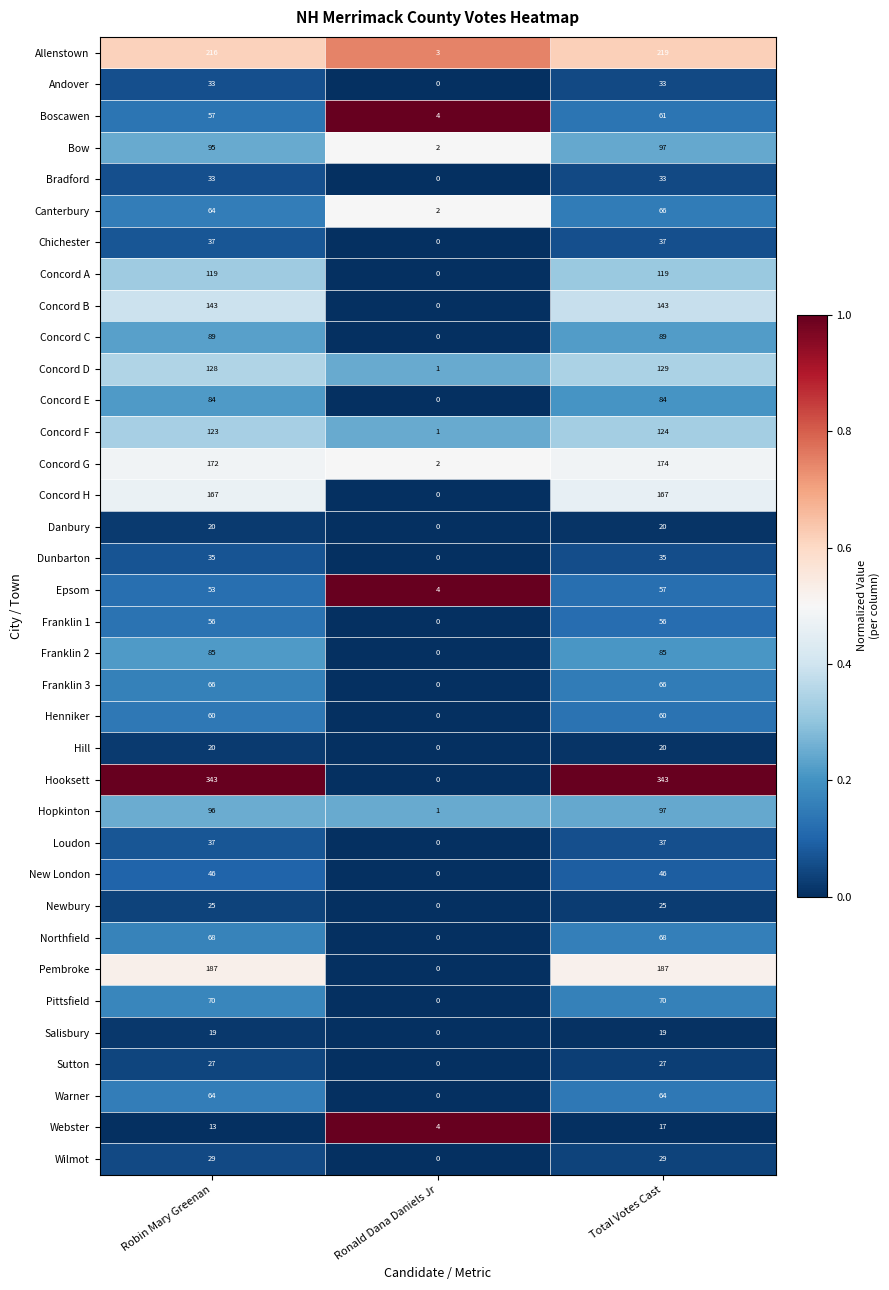

True or false: Concord H has a value of 79 at Robin Mary Greenan.

False